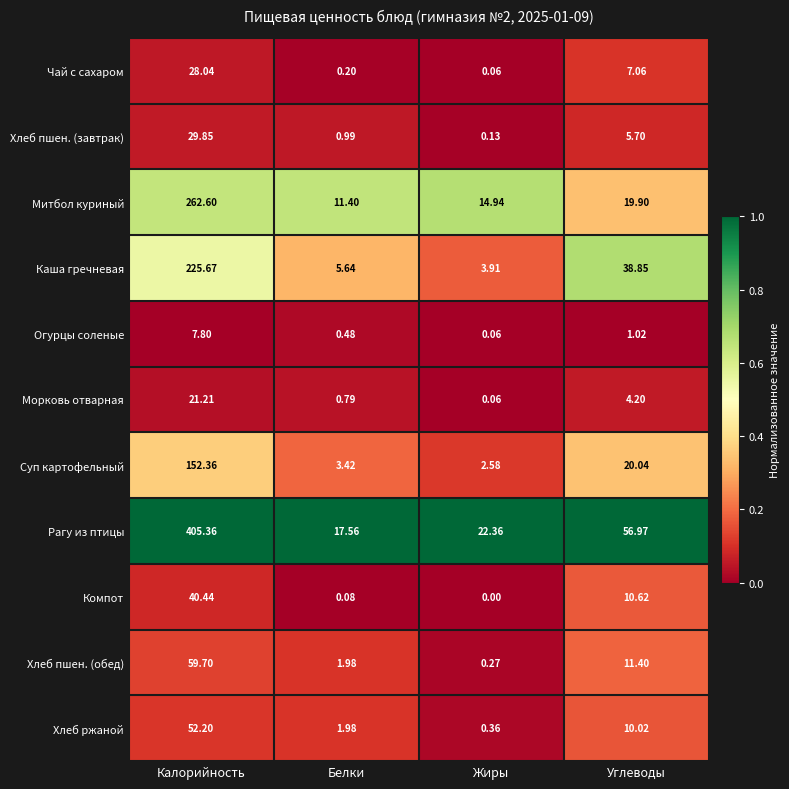

Which label corresponds to the largest value in the chart?

Калорийность